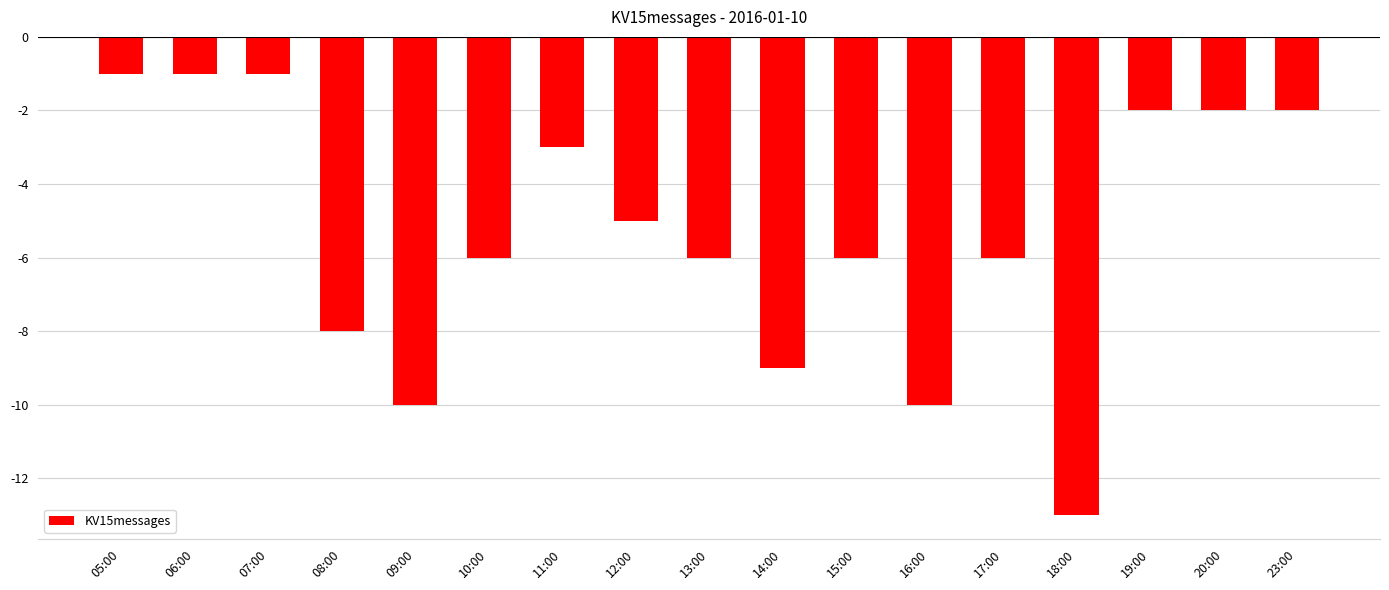

The value at 11:00 is -3. True or false?

True